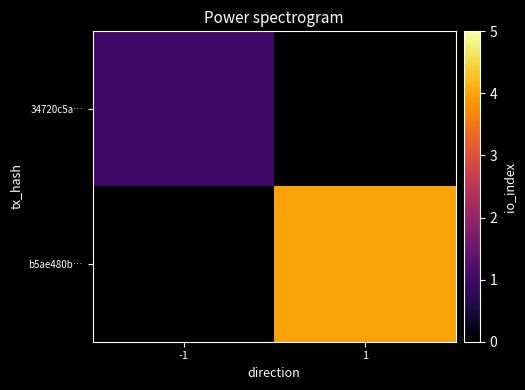

Is the value of b5ae480b… at -1 greater than the value of 34720c5a… at -1?

No